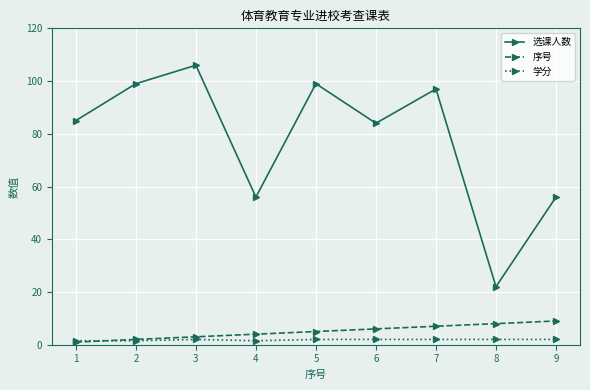

How many lines are shown in the chart?

3